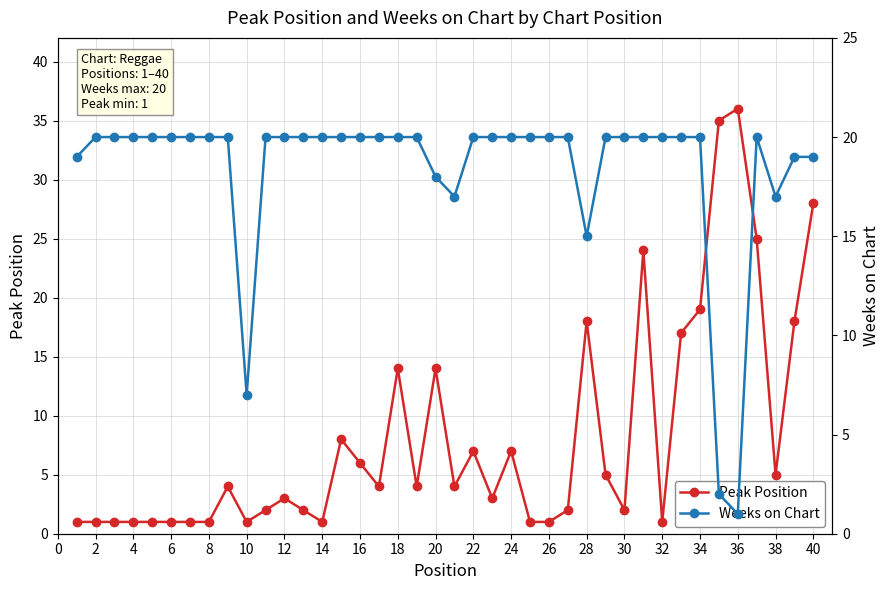

What is the maximum value for Peak Position?

36